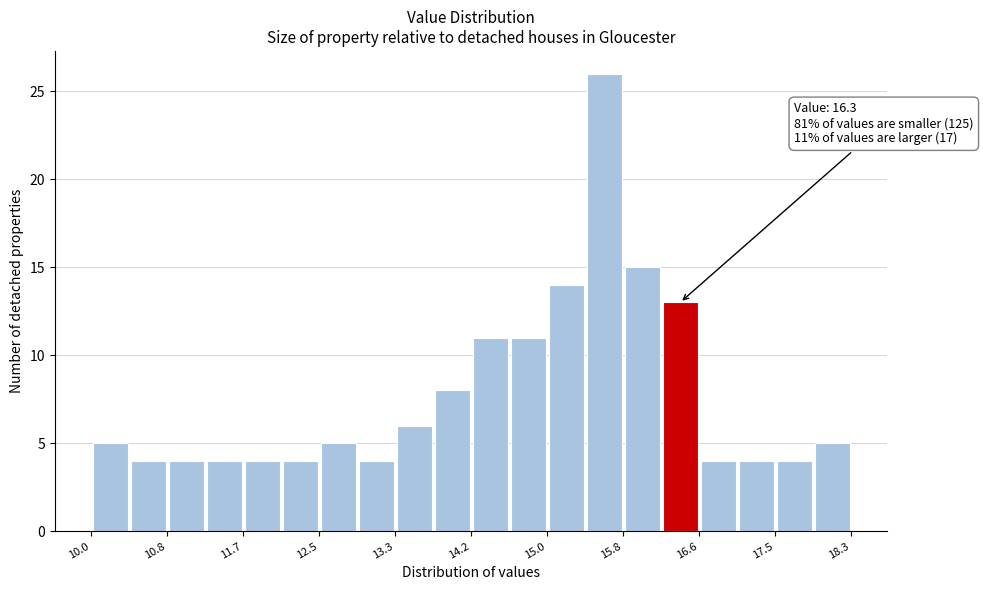

Which range on the x-axis has the tallest bar?

15.4 to 15.8